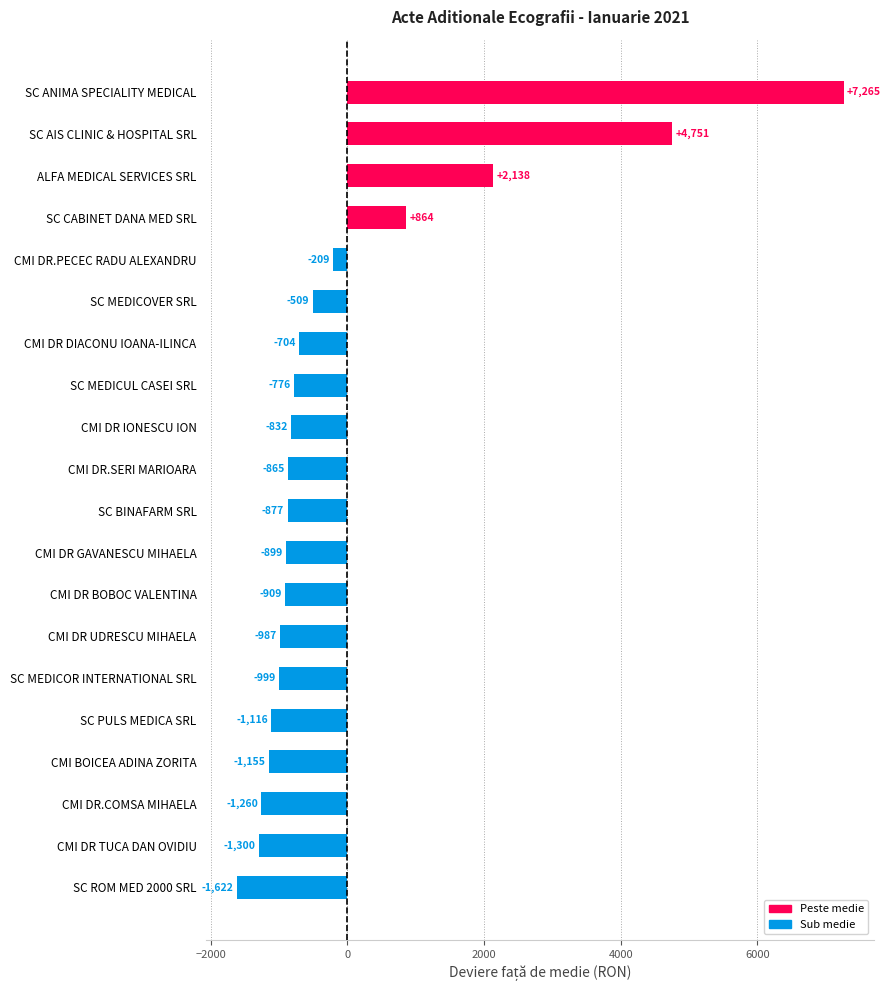

True or false: the data shows -998.9 at SC MEDICOR INTERNATIONAL SRL.

True